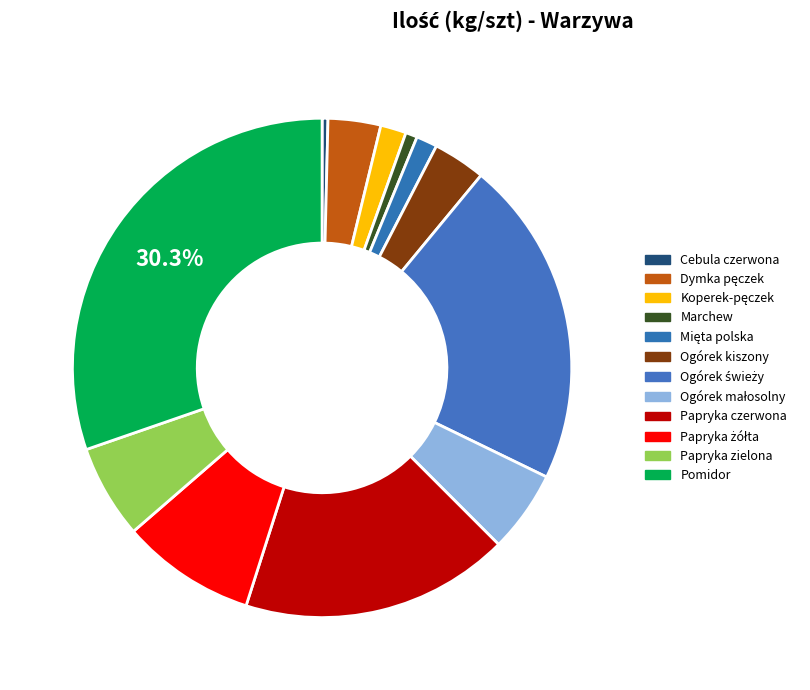

The Cebula czerwona slice represents 0% of the pie. True or false?

True